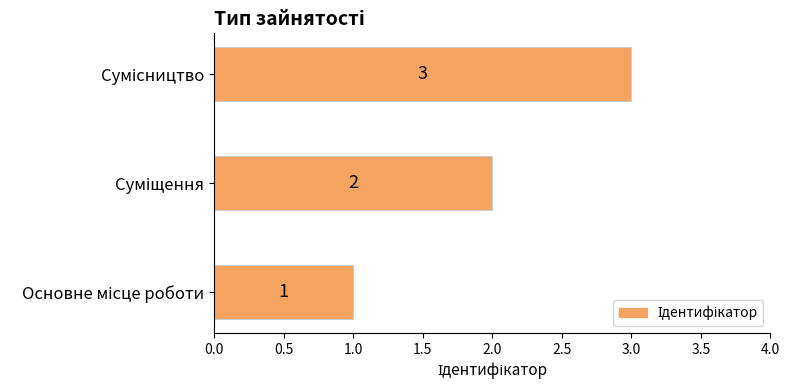

What is the maximum value shown in the chart?

3